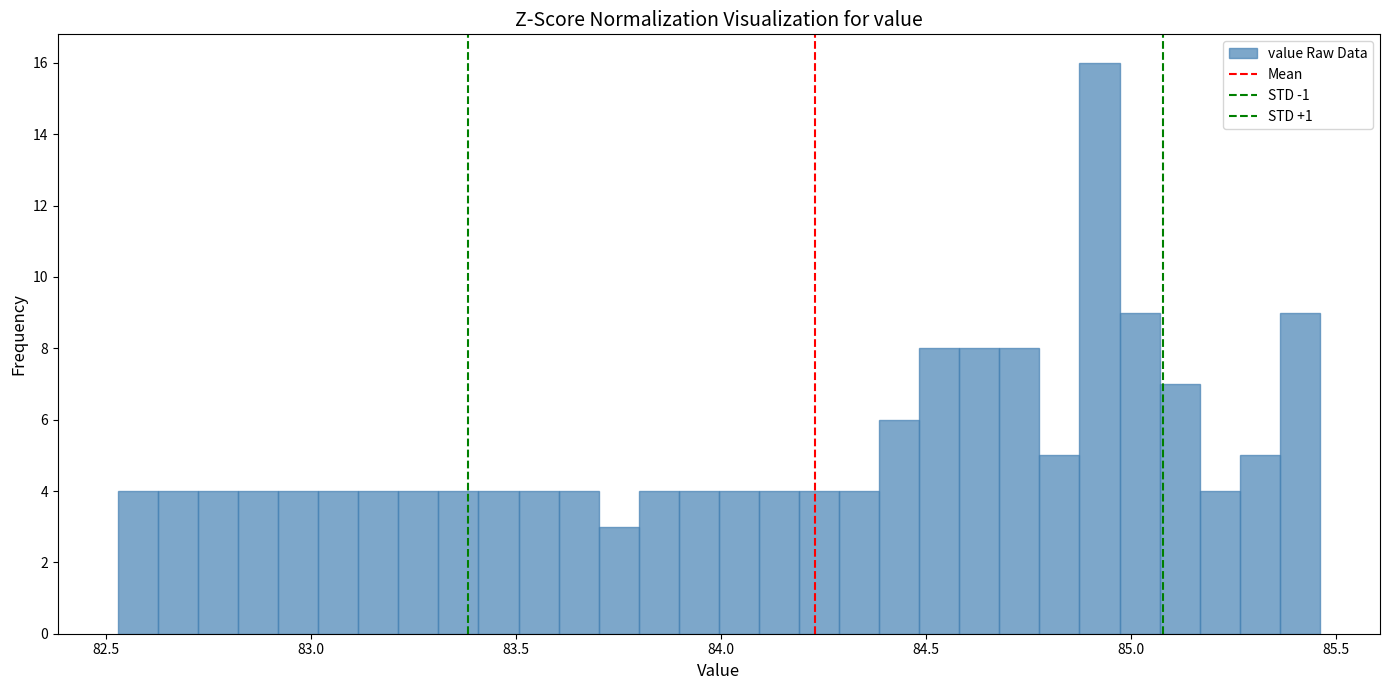

Read against the x-axis, roughly where is the centre of the tallest bar?

84.90